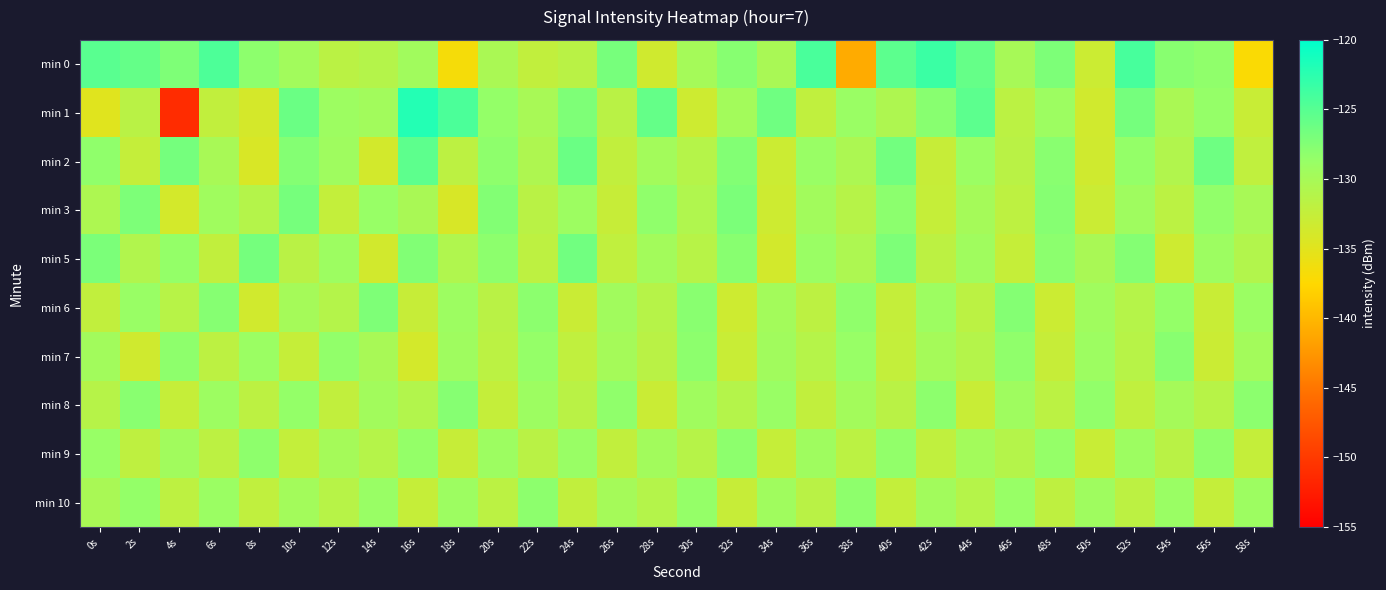

What is the spread (max minus min) of values at 52s?

8.0